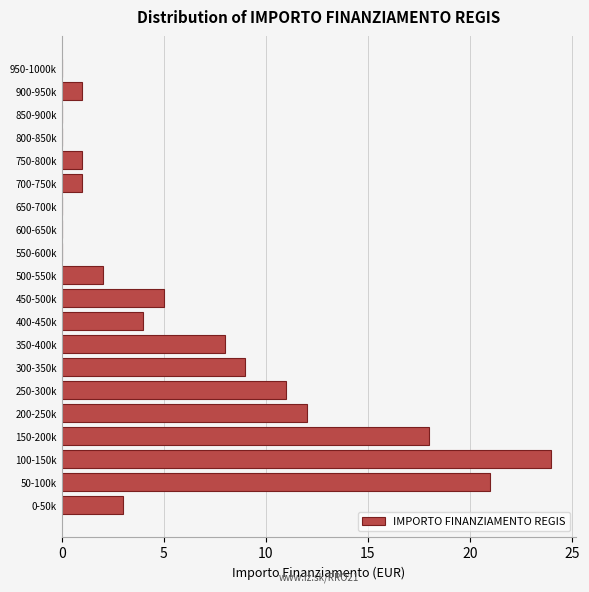

Reading bottom to top, list all the values displayed in this chart.

0-50k=3	50-100k=21	100-150k=24	150-200k=18	200-250k=12	250-300k=11	300-350k=9	350-400k=8	400-450k=4	450-500k=5	500-550k=2	550-600k=0	600-650k=0	650-700k=0	700-750k=1	750-800k=1	800-850k=0	850-900k=0	900-950k=1	950-1000k=0